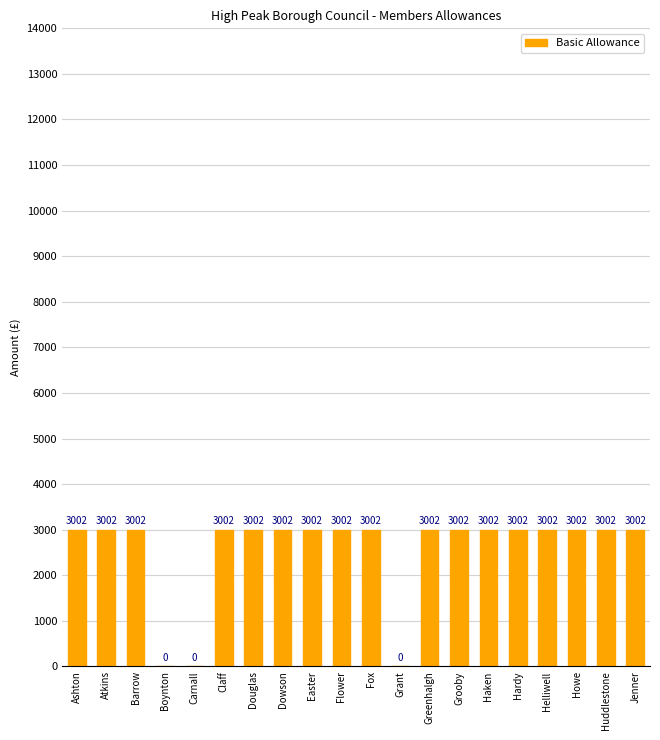

What is the change in value from Boynton to Fox?

+3002.0